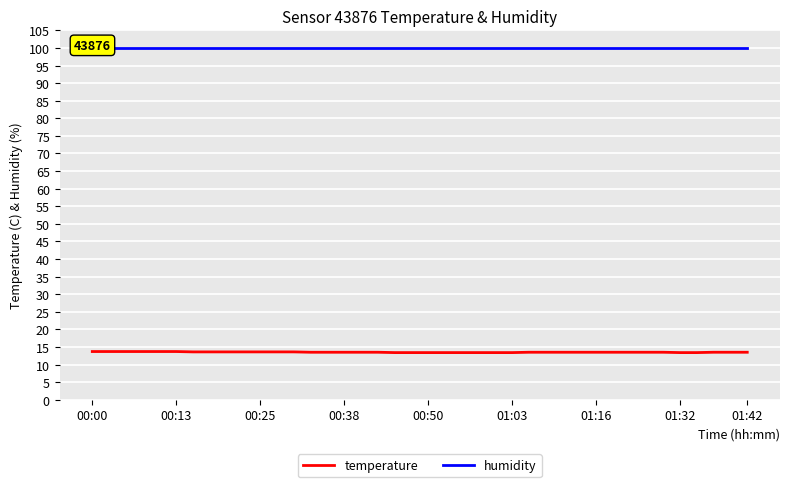

Between 16 and 01:32, which is larger?

01:32